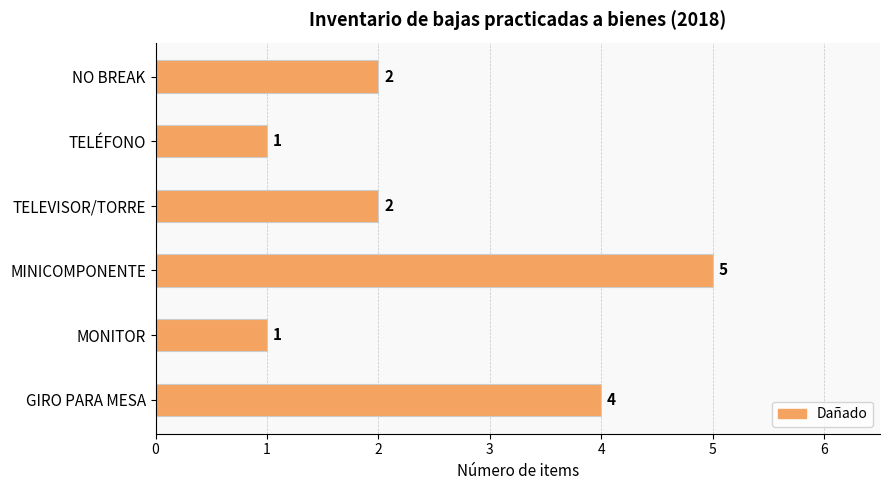

Count the number of data series in this chart.

1